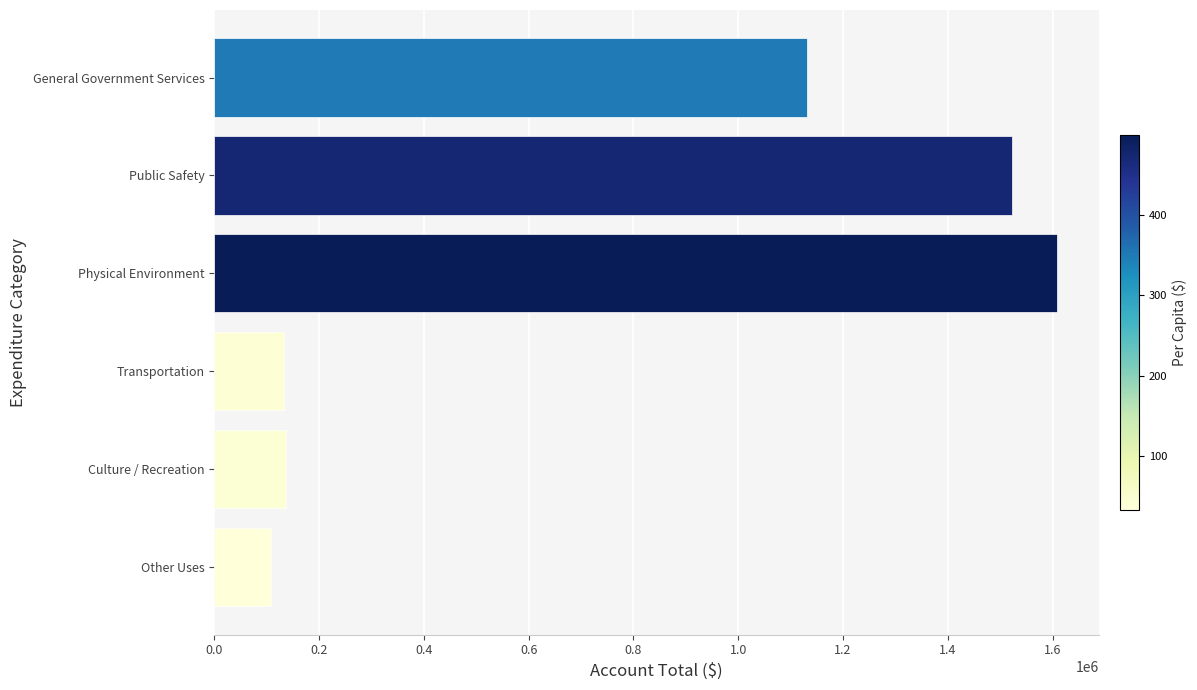

What is the difference between the values at Other Uses and General Government Services?

1021986